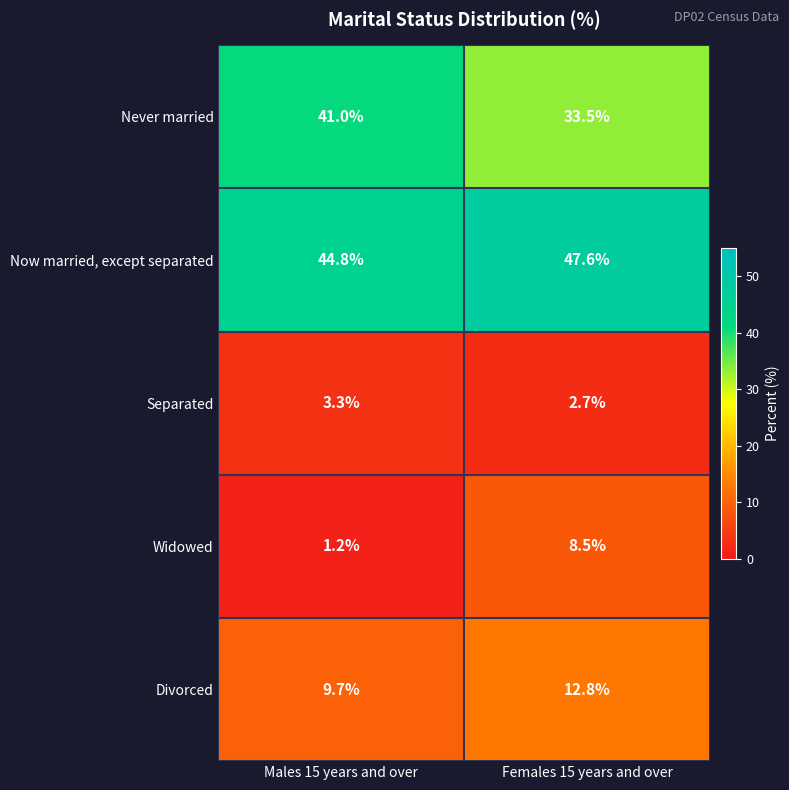

Rank the series by their maximum value, from lowest to highest.

Separated, Widowed, Divorced, Never married, Now married, except separated